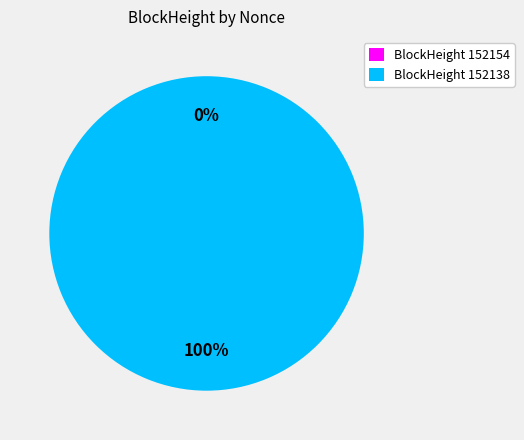

Which has a higher value, 152154 or 152138?

152138